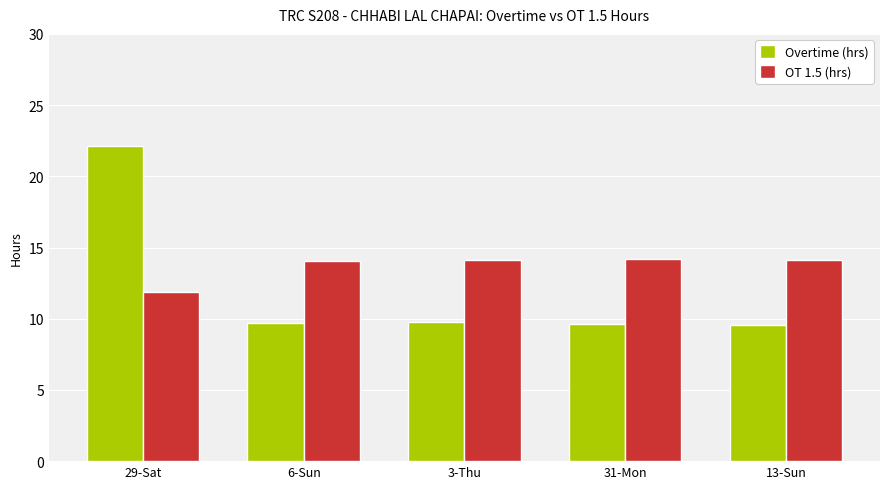

List the series in order of their peak value, highest first.

Overtime (hrs), OT 1.5 (hrs)